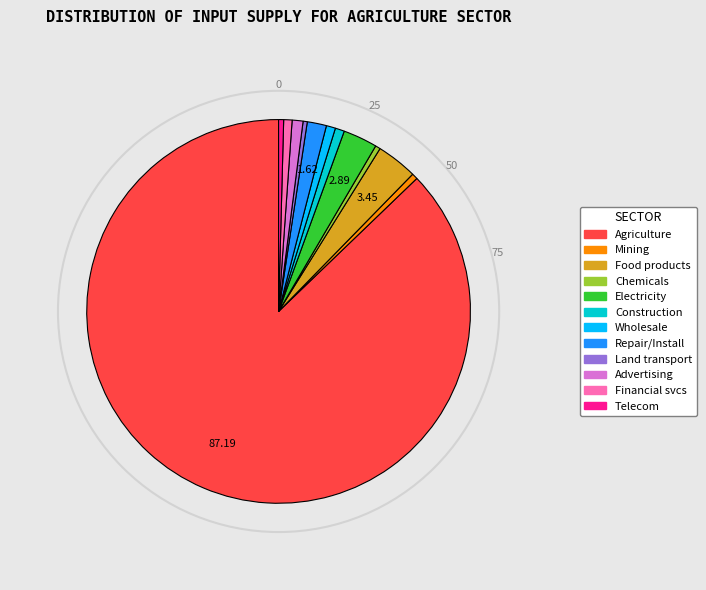

Is there a majority slice in this chart?

Yes